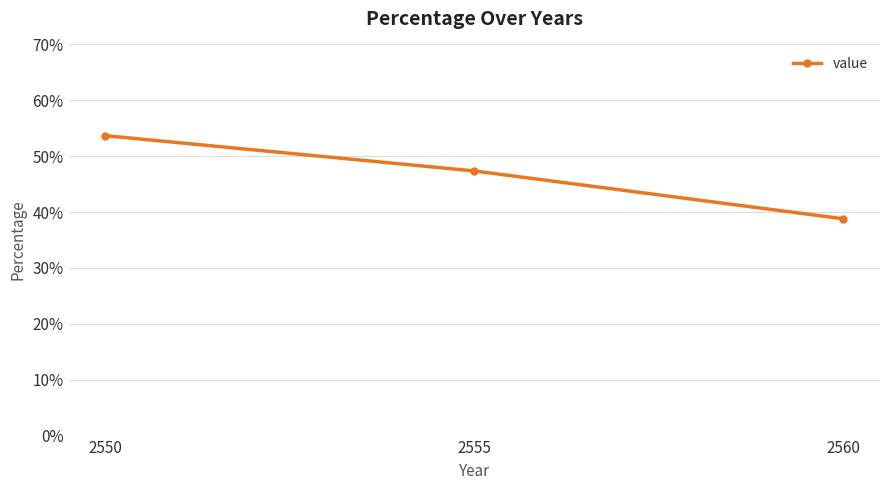

What is the sum of all values?

139.8